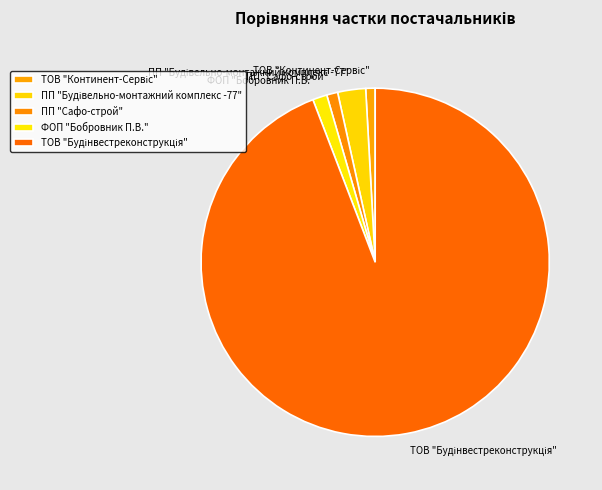

Is there a majority slice in this chart?

Yes